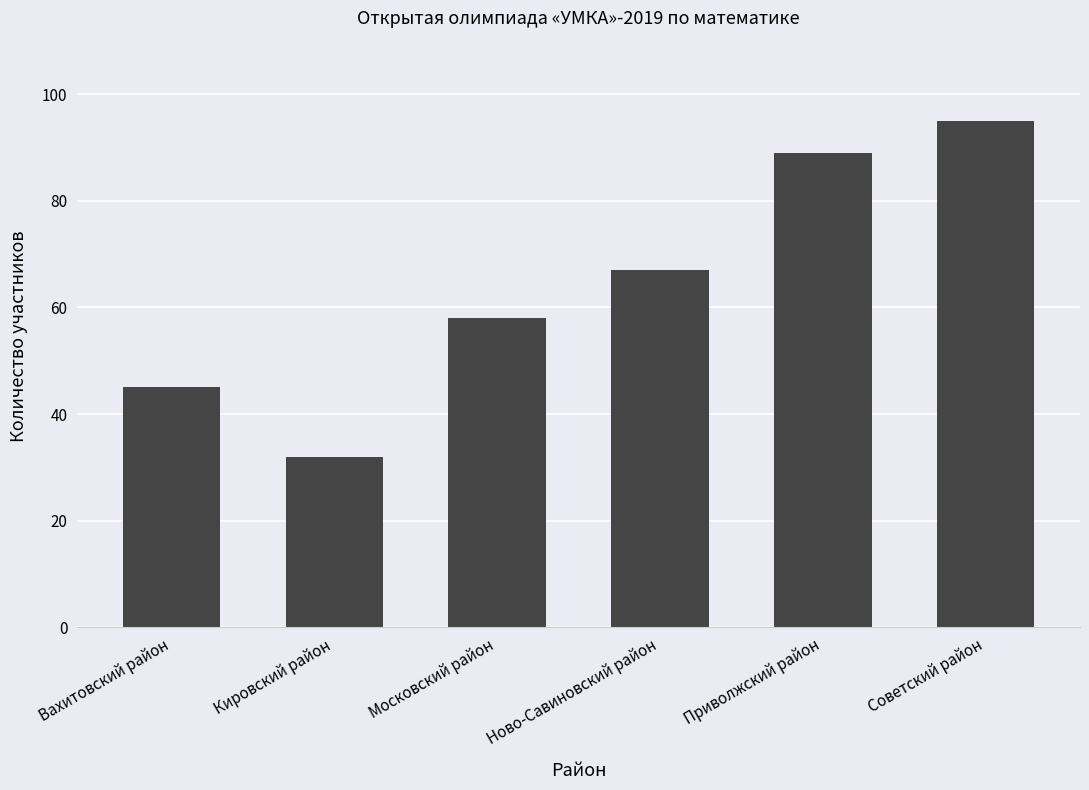

List the labels in order of value, smallest first.

Кировский район, Вахитовский район, Московский район, Ново-Савиновский район, Приволжский район, Советский район